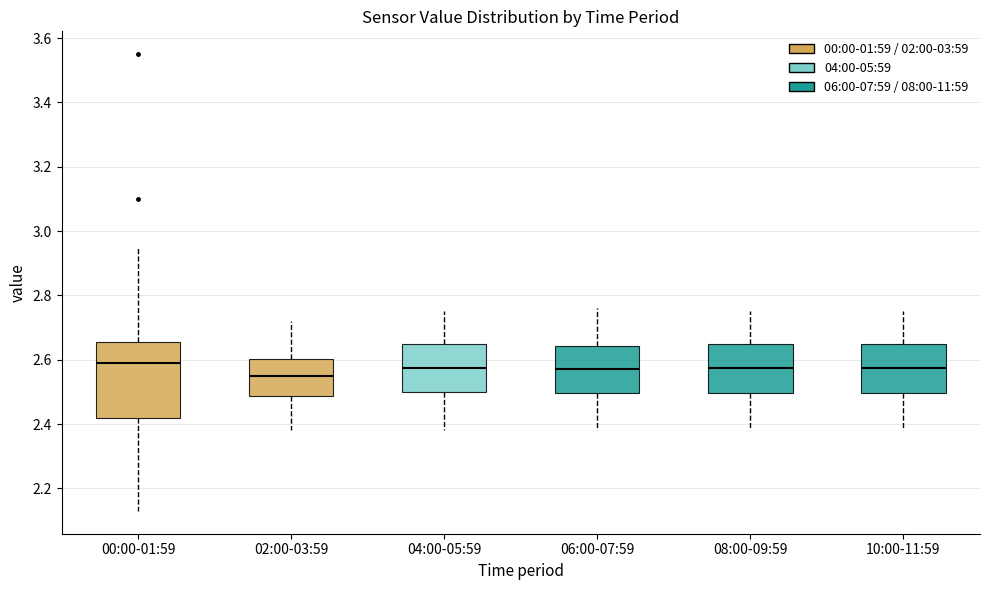

Comparing the boxes themselves (not the whiskers), which one is the tallest?

00:00-01:59